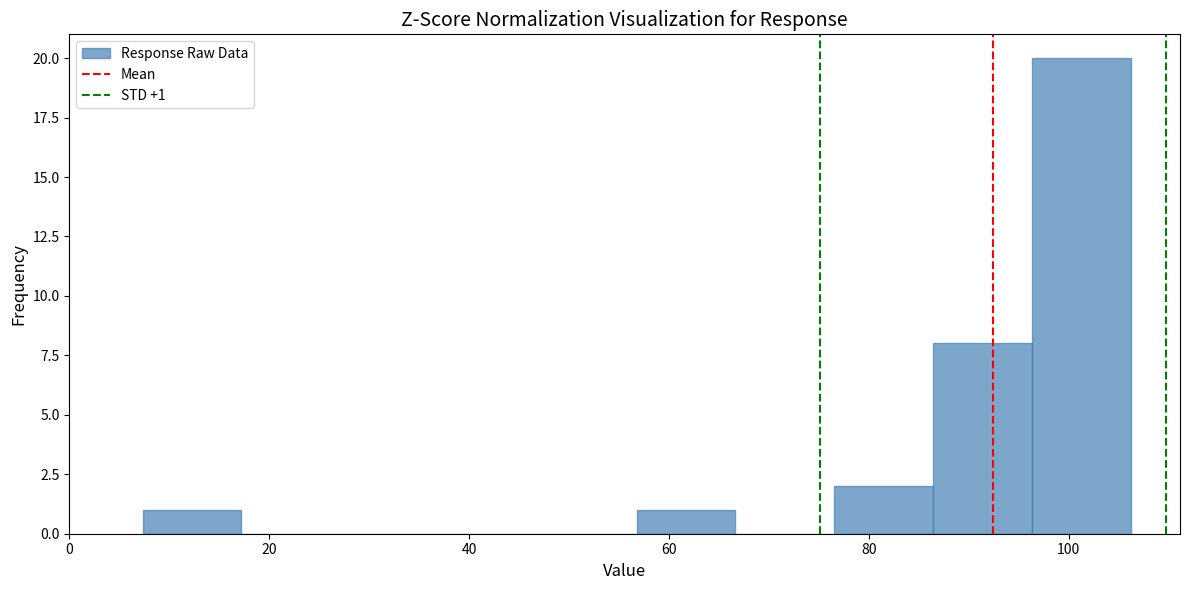

Over which range of the x-axis is the bar tallest?

96 to 106